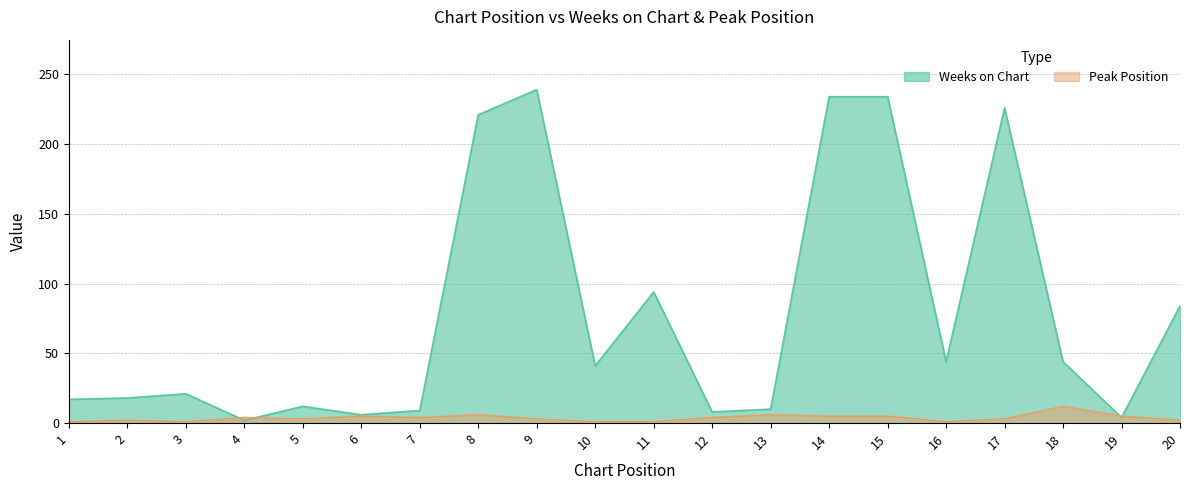

What is the value of the Peak Position point at the 19th from the left?

5